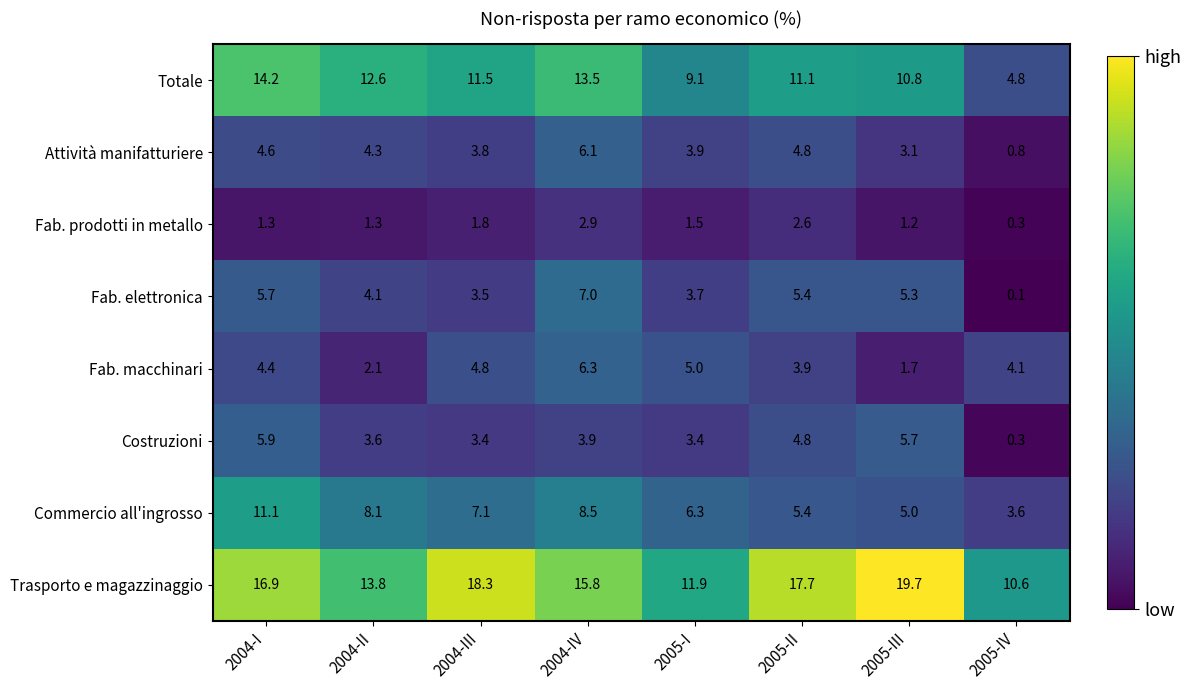

What is the difference between the maximum and minimum values in the Totale series?

9.4